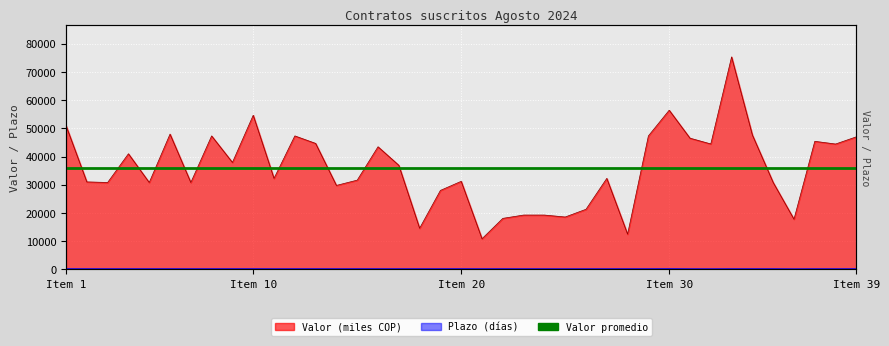

True or false: Valor has a value of 74954.7 at 6.

False